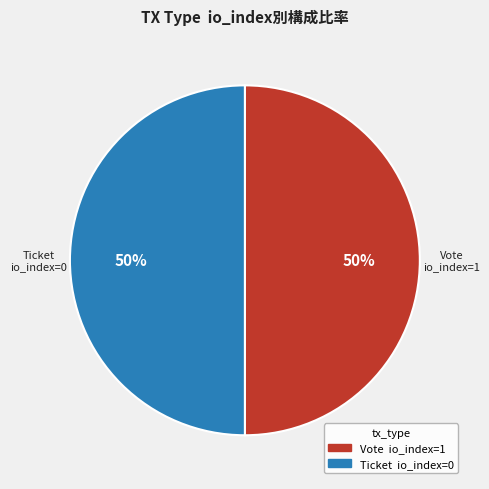

Combined, do Vote and Ticket account for over 50%?

Yes